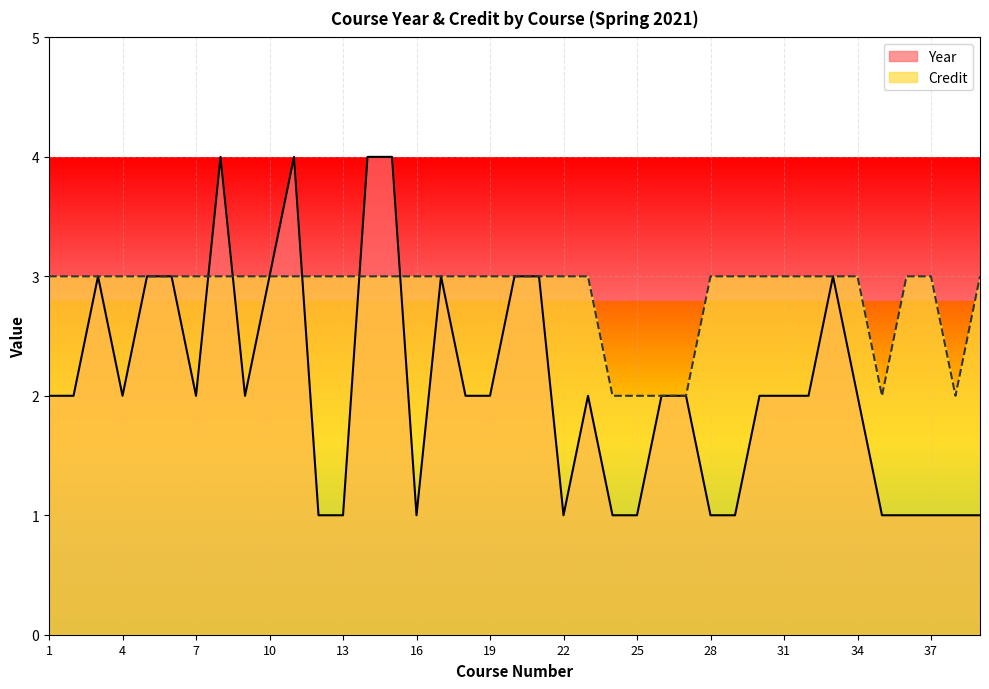

Is the value of Year at 2 greater than the value of Credit at 19?

No